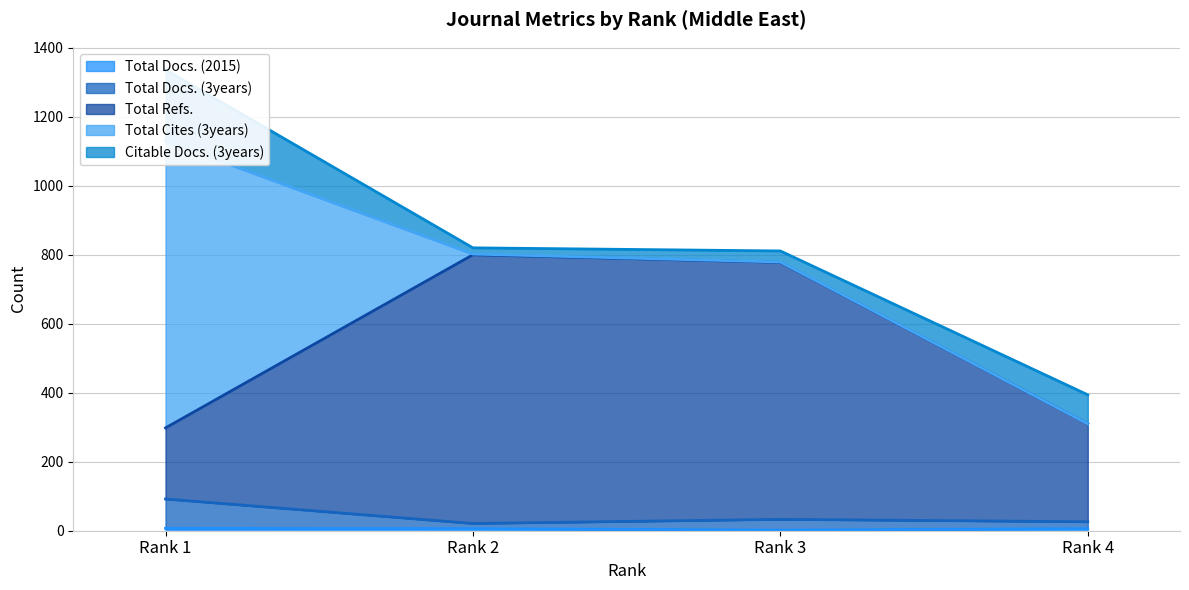

True or false: Total Docs. (2015) has more than 2 interior local peaks.

False